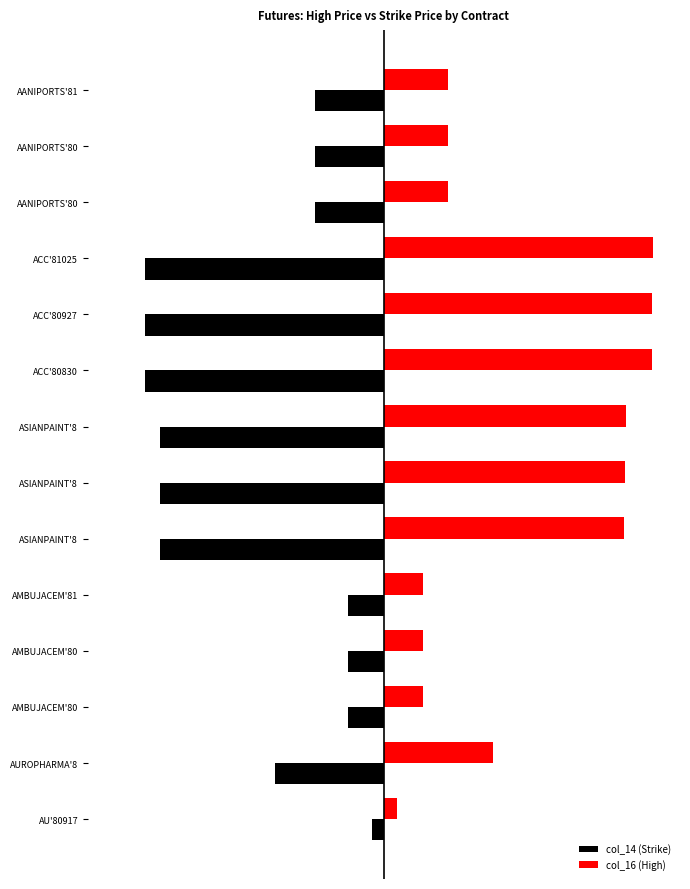

Rank the series by their average value, from highest to lowest.

col_16 (High), col_14 (Strike)